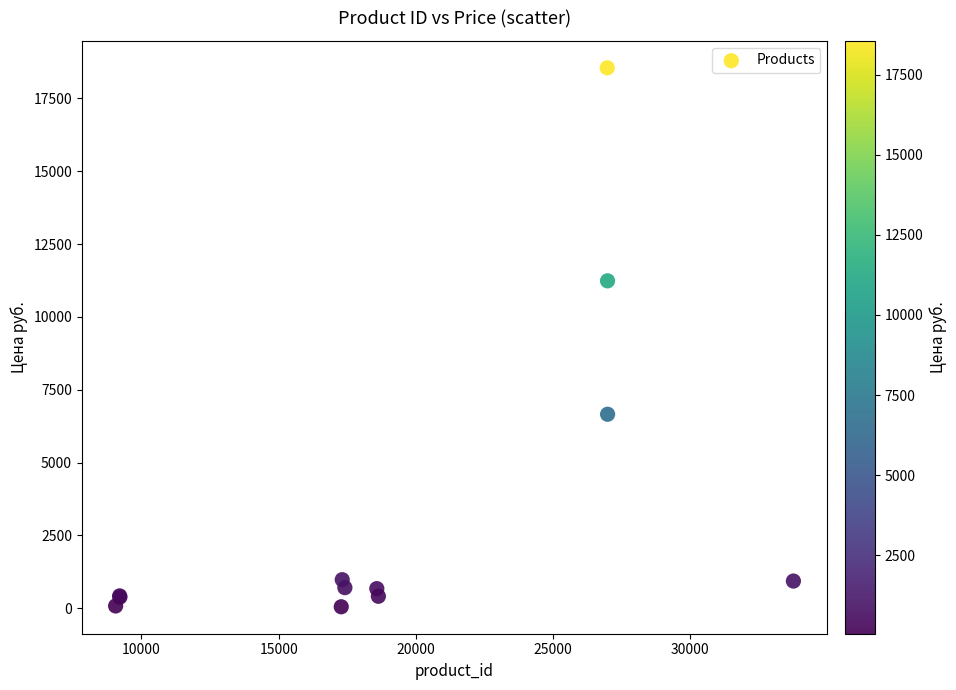

What Y value in the scatter plot is closest to 9301?

11239